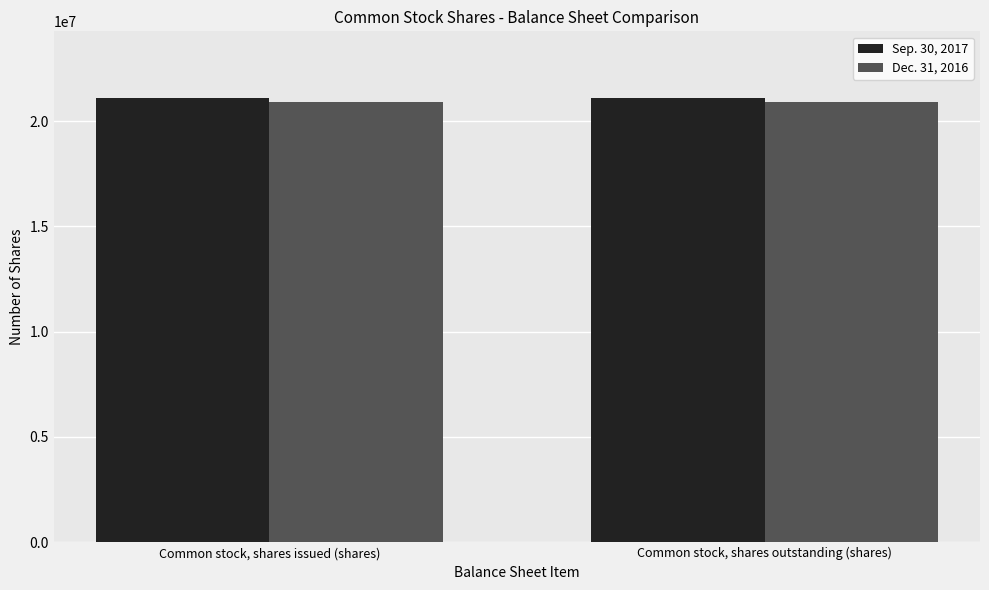

What is the label of the 1st bar from the left?

Common stock, shares issued (shares)